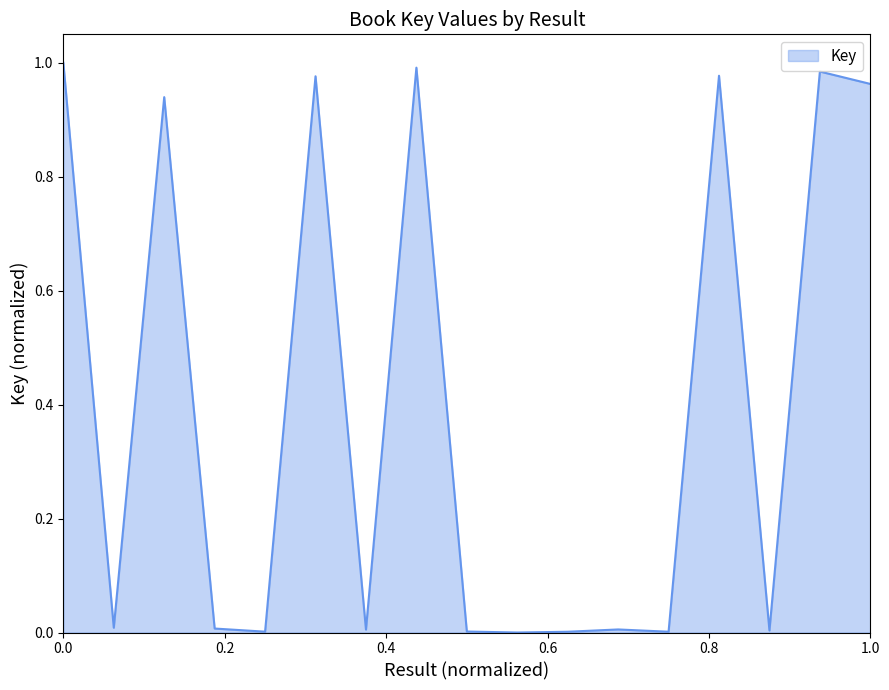

Count the number of categories in the chart.

17